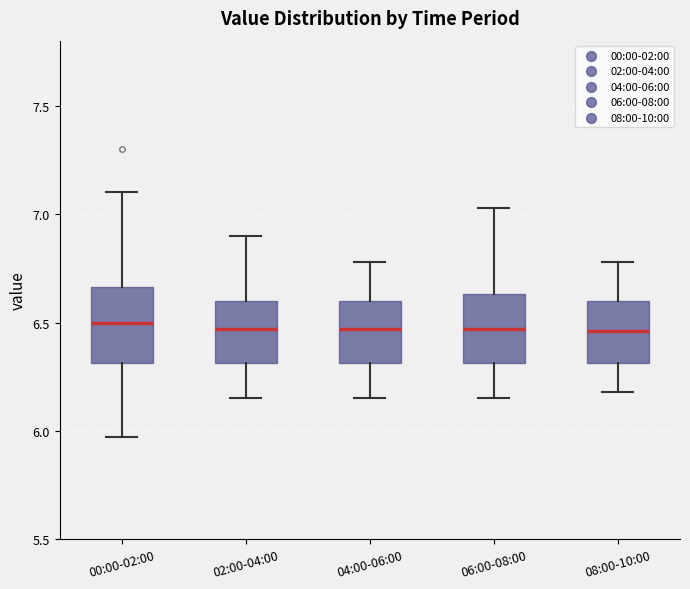

Reading left to right, read every box against the y-axis: the position of its median line, the range the box covers, and the ends of its whiskers. The values are not printed on the chart, so give them approximately, as read against the axis.

00:00-02:00: median 6.50, box 6.30 to 6.65, whiskers 5.95 to 7.10
02:00-04:00: median 6.45, box 6.30 to 6.60, whiskers 6.15 to 6.90
04:00-06:00: median 6.45, box 6.30 to 6.60, whiskers 6.15 to 6.80
06:00-08:00: median 6.45, box 6.30 to 6.65, whiskers 6.15 to 7.05
08:00-10:00: median 6.45, box 6.30 to 6.60, whiskers 6.20 to 6.80